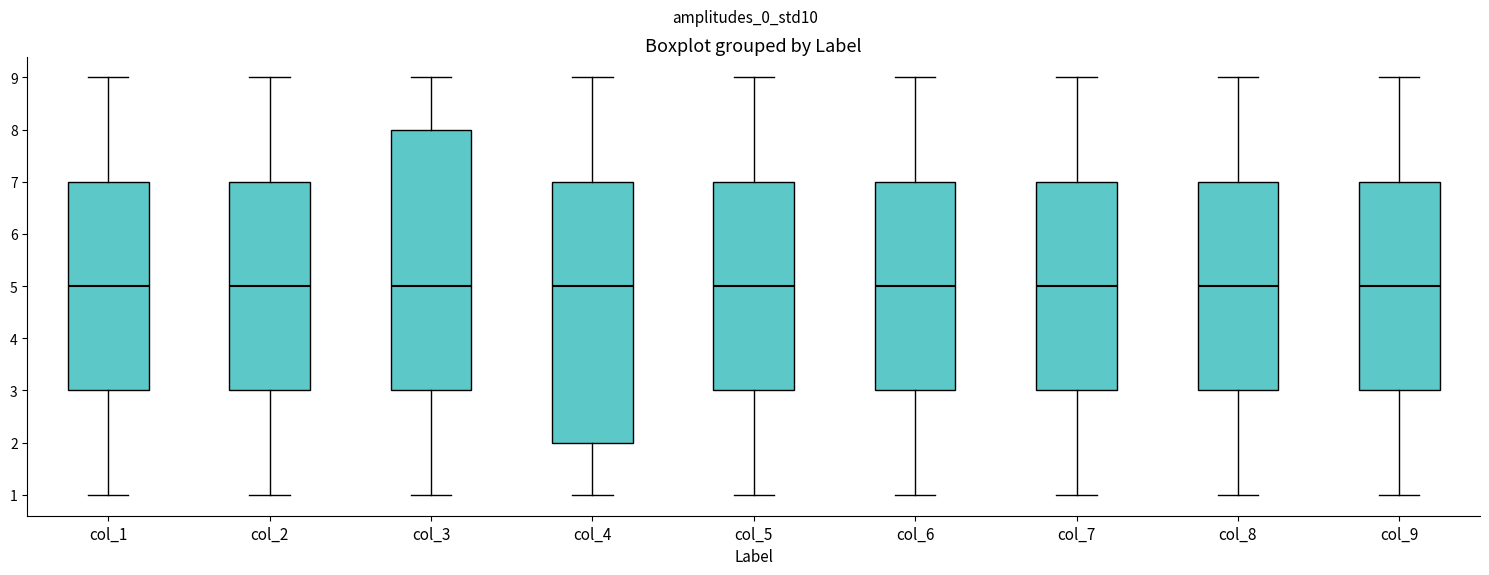

Where is the lower edge of the box for col_9 on the y-axis? The values are not printed on the chart, so give them approximately, as read against the axis.

3